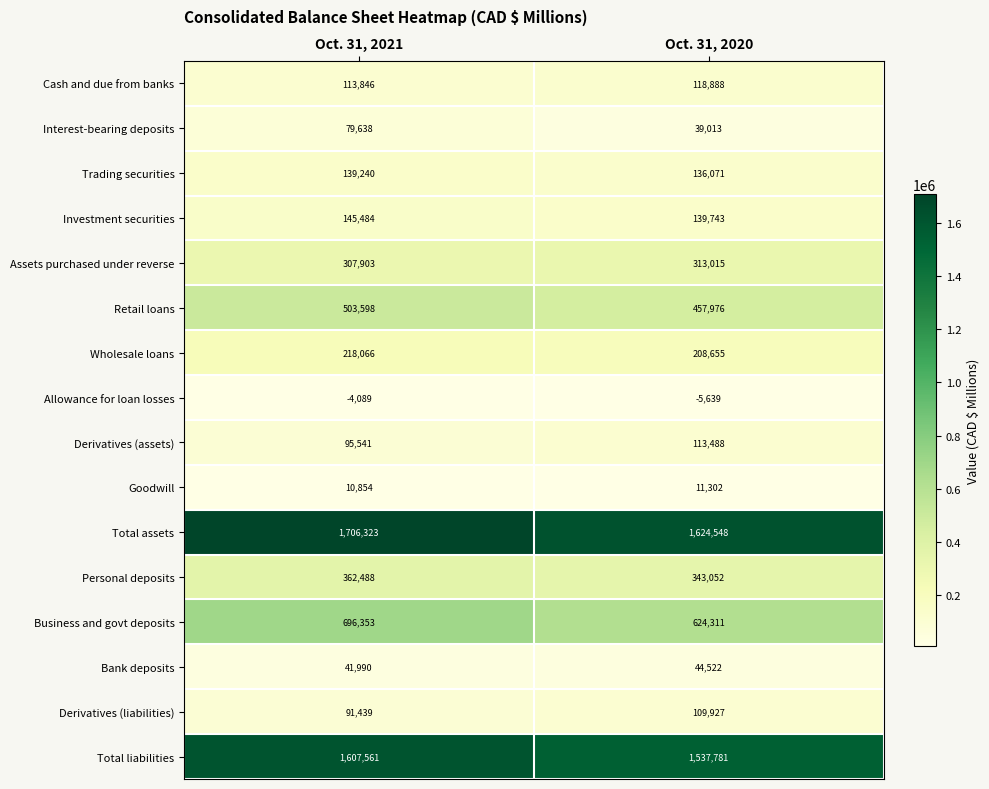

At which category is the sum across all series the highest?

Oct. 31, 2021